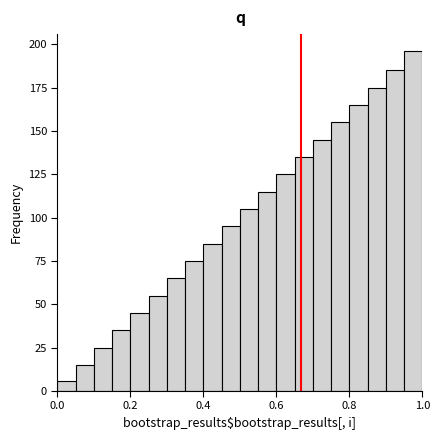

Around what value on the x-axis is the tallest bar? Give the approximate position of its centre, as read against the axis.

0.98